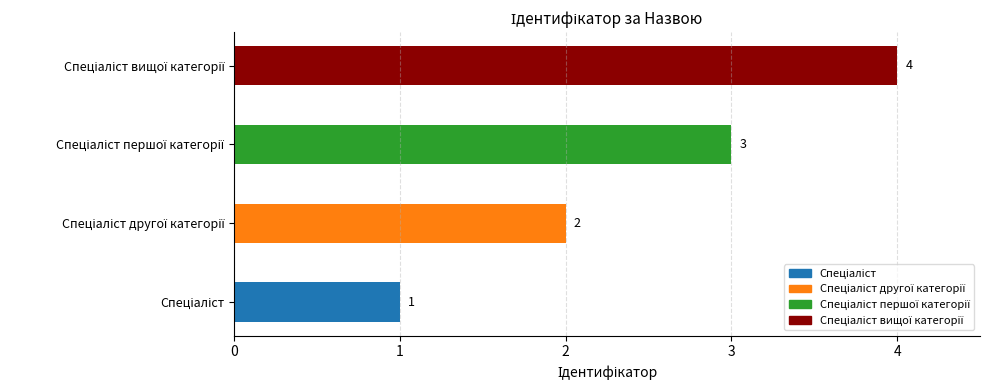

What is the value of the 3rd bar from the left?

3